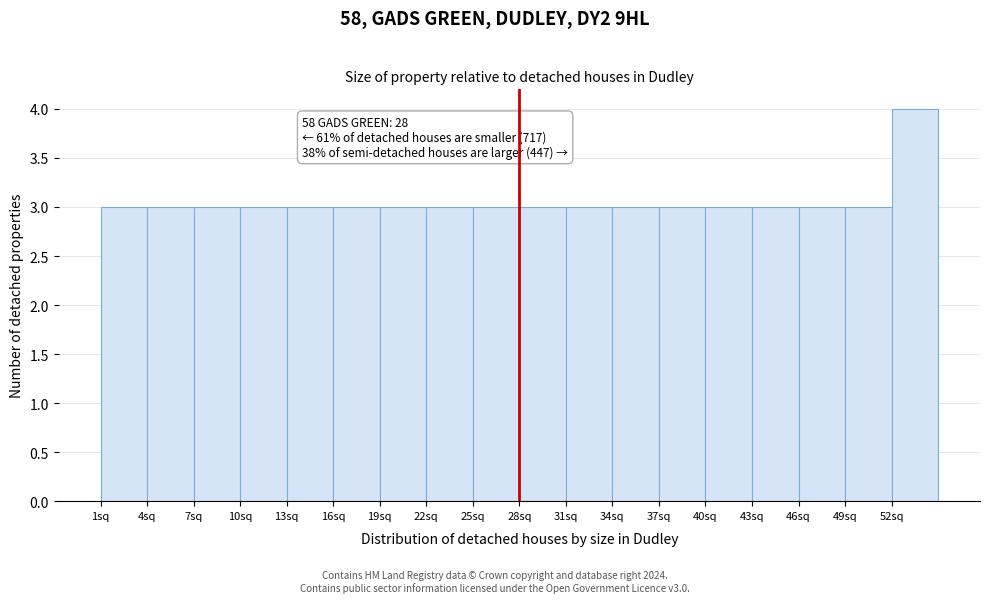

Over which range of the x-axis is the bar tallest?

52 to 55